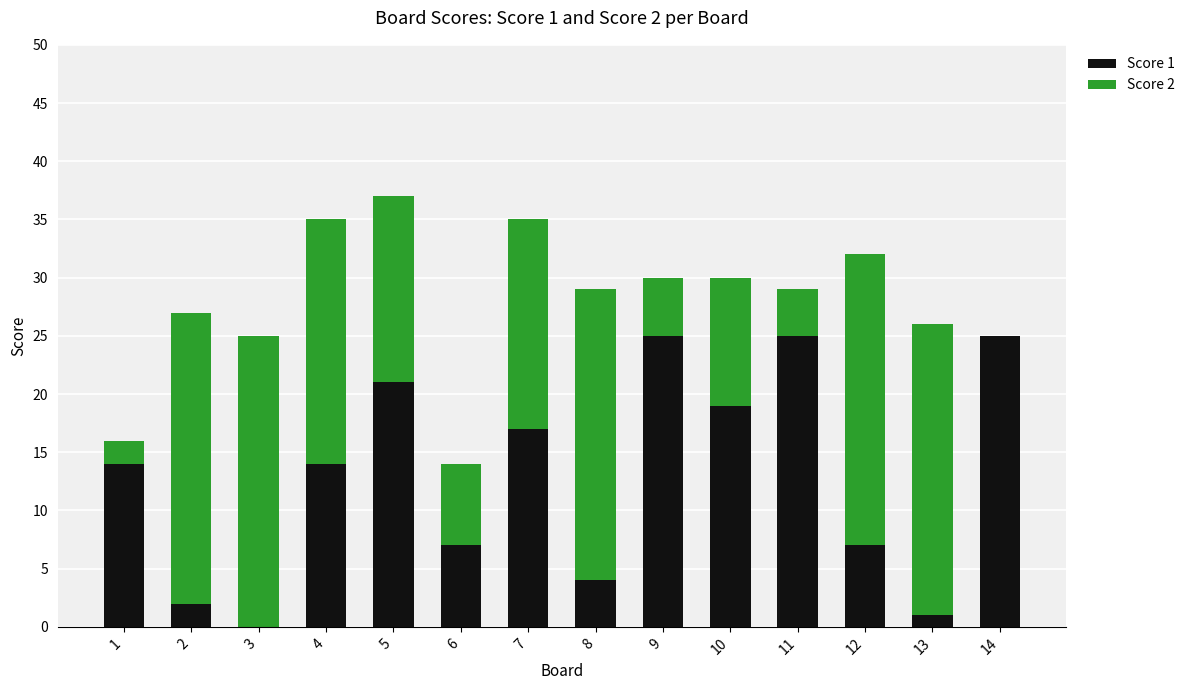

Is it true that Score 1 equals 4 at 10?

False